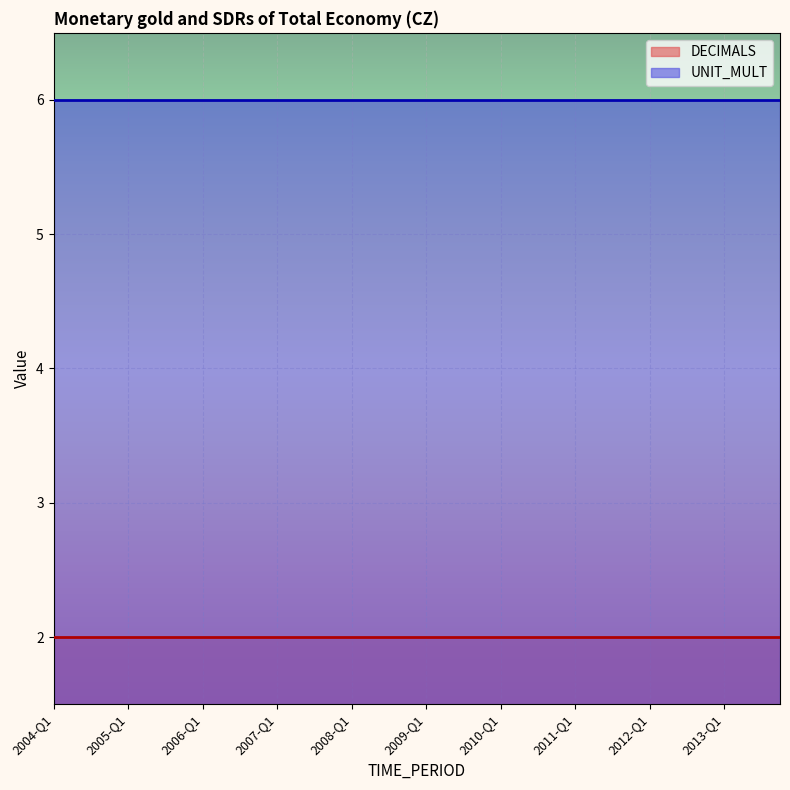

True or false: UNIT_MULT has more than 0 points higher than both neighbors.

False